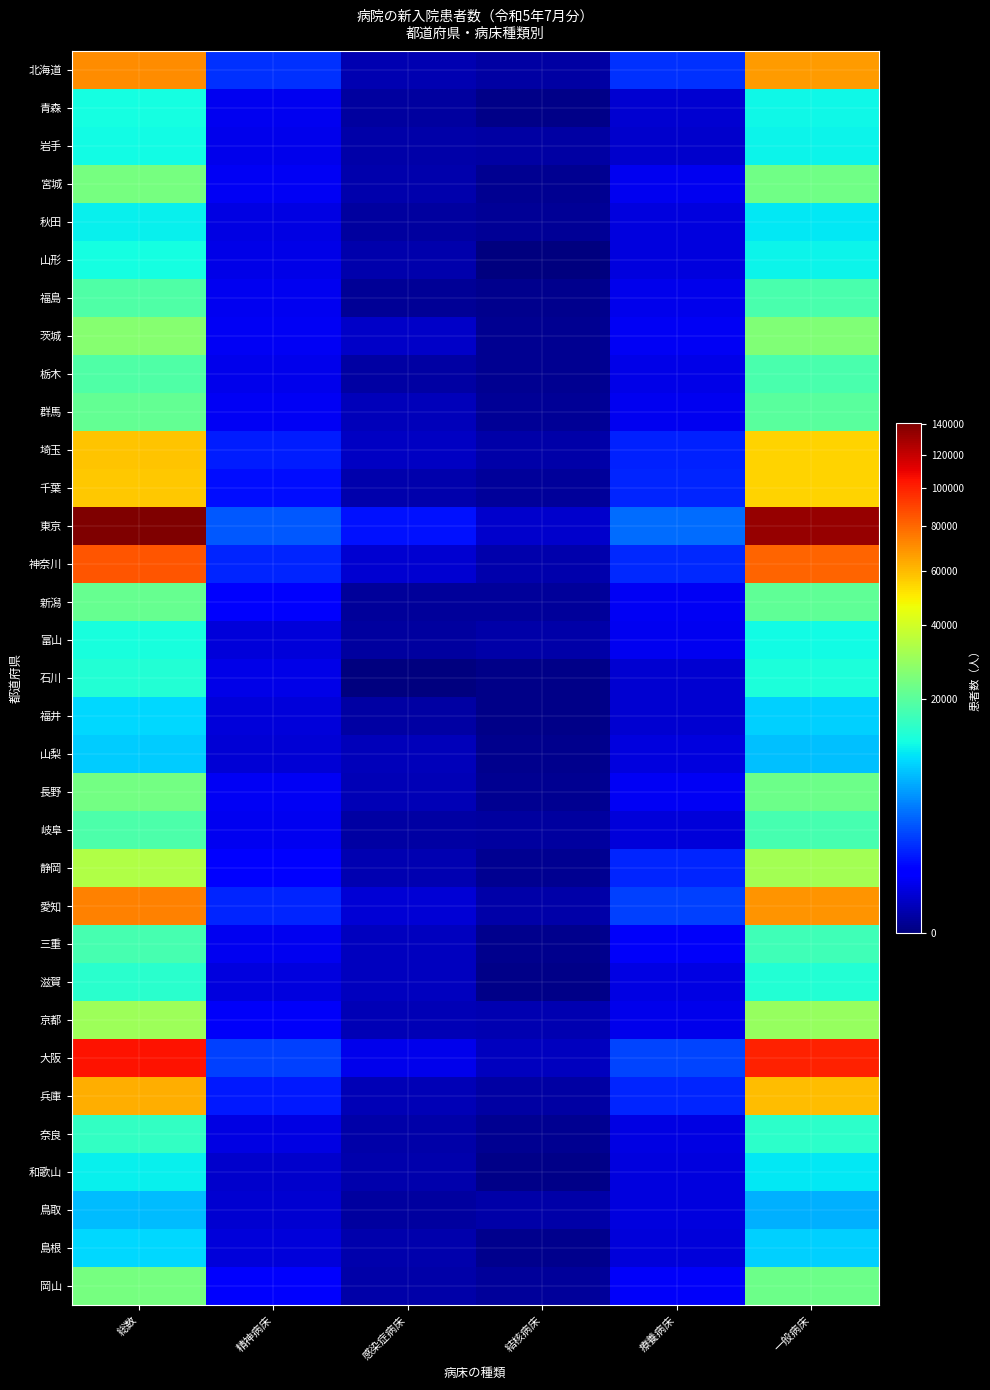

Reading left to right, list all the values displayed in this chart.

北海道: 総数=70620	精神病床=1772	感染症病床=61	結核病床=25	療養病床=1724	一般病床=67038
青森: 総数=12261	精神病床=440	感染症病床=19	結核病床=1	療養病床=211	一般病床=11590
岩手: 総数=12017	精神病床=414	感染症病床=40	結核病床=27	療養病床=180	一般病床=11356
宮城: 総数=24347	精神病床=491	感染症病床=53	結核病床=5	療養病床=442	一般病床=23356
秋田: 総数=11033	精神病床=323	感染症病床=24	結核病床=10	療養病床=292	一般病床=10384
山形: 総数=12130	精神病床=362	感染症病床=49	結核病床=0	療養病床=298	一般病床=11421
福島: 総数=18771	精神病床=459	感染症病床=11	結核病床=4	療養病床=387	一般病床=17910
茨城: 総数=26685	精神病床=485	感染症病床=142	結核病床=6	療養病床=490	一般病床=25562
栃木: 総数=18796	精神病床=393	感染症病床=31	結核病床=6	療養病床=368	一般病床=17998
群馬: 総数=21198	精神病床=469	感染症病床=93	結核病床=8	療養病床=422	一般病床=20206
埼玉: 総数=57773	精神病床=1332	感染症病床=121	結核病床=40	療養病床=1384	一般病床=54896
千葉: 総数=57199	精神病床=982	感染症病床=52	結核病床=12	療養病床=1487	一般病床=54666
東京: 総数=140757	精神病床=2920	感染症病床=1060	結核病床=165	療養病床=3612	一般病床=133000
神奈川: 総数=84920	精神病床=1513	感染症病床=193	結核病床=47	療養病床=1624	一般病床=81543
新潟: 総数=21846	精神病床=562	感染症病床=13	結核病床=17	療養病床=479	一般病床=20775
富山: 総数=12727	精神病床=241	感染症病床=18	結核病床=39	療養病床=431	一般病床=11998
石川: 総数=13616	精神病床=374	感染症病床=0	結核病床=1	療養病床=200	一般病床=13041
福井: 総数=9373	精神病床=256	感染症病床=30	結核病床=1	療養病床=201	一般病床=8885
山梨: 総数=8477	精神病床=232	感染症病床=94	結核病床=3	療養病床=275	一般病床=7873
長野: 総数=23588	精神病床=492	感染症病床=68	結核病床=6	療養病床=464	一般病床=22558
岐阜: 総数=18515	精神病床=430	感染症病床=27	結核病床=21	療養病床=249	一般病床=17788
静岡: 総数=33567	精神病床=706	感染症病床=56	結核病床=5	療養病床=1459	一般病床=31341
愛知: 総数=73357	精神病床=1458	感染症病床=226	結核病床=34	療養病床=2209	一般病床=69430
三重: 総数=17777	精神病床=424	感染症病床=111	結核病床=3	療養病床=529	一般病床=16710
滋賀: 総数=14254	精神病床=272	感染症病床=99	結核病床=2	療養病床=339	一般病床=13542
京都: 総数=30558	精神病床=554	感染症病床=78	結核病床=61	療養病床=415	一般病床=29450
大阪: 総数=104837	精神病床=2219	感染症病床=400	結核病床=103	療養病床=2342	一般病床=99773
兵庫: 総数=62543	精神病床=1233	感染症病床=72	結核病床=30	療養病床=1534	一般病床=59674
奈良: 総数=15193	精神病床=312	感染症病床=34	結核病床=6	療養病床=324	一般病床=14517
和歌山: 総数=11092	精神病床=169	感染症病床=50	結核病床=2	療養病床=281	一般病床=10590
鳥取: 総数=7453	精神病床=185	感染症病床=21	結核病床=36	療養病床=281	一般病床=6930
島根: 総数=9233	精神病床=242	感染症病床=45	結核病床=3	療養病床=248	一般病床=8695
岡山: 総数=24113	精神病床=600	感染症病床=39	結核病床=13	療養病床=518	一般病床=22943